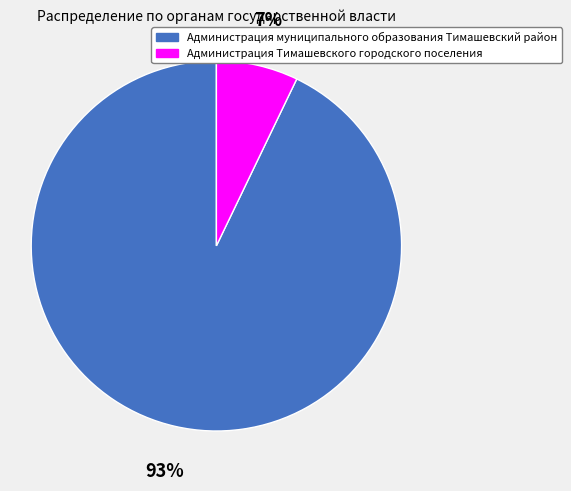

Is it true that Администрация Тимашевского городского поселения is 1% of the pie?

False